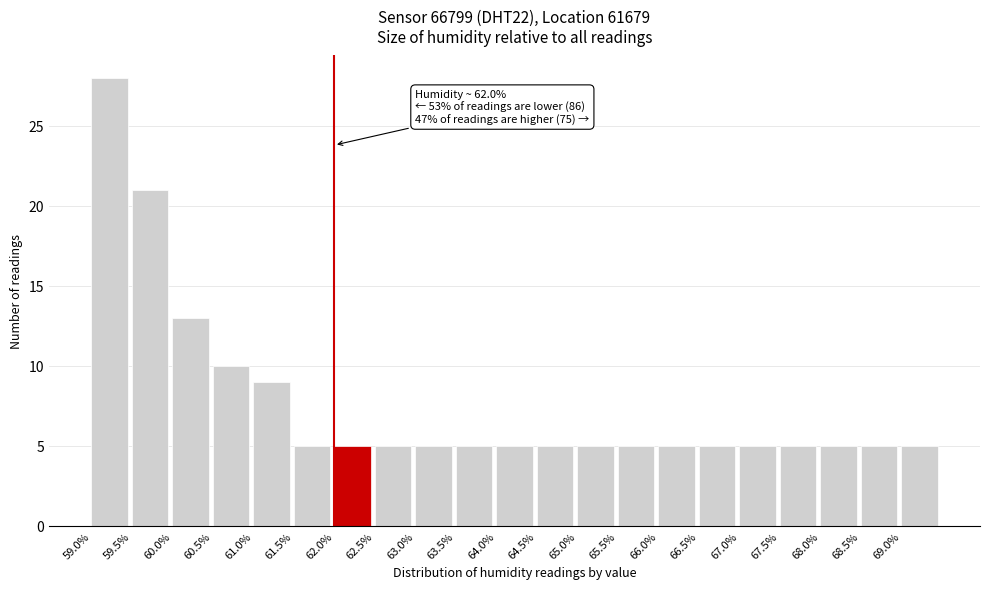

Over which range of the x-axis is the bar tallest?

59.0 to 59.5